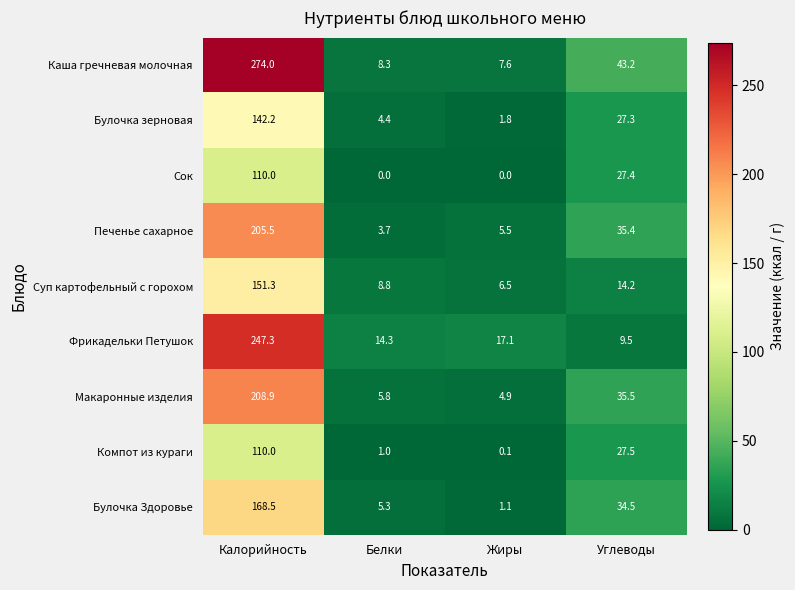

How many values in the Макаронные изделия series are below 35?

2